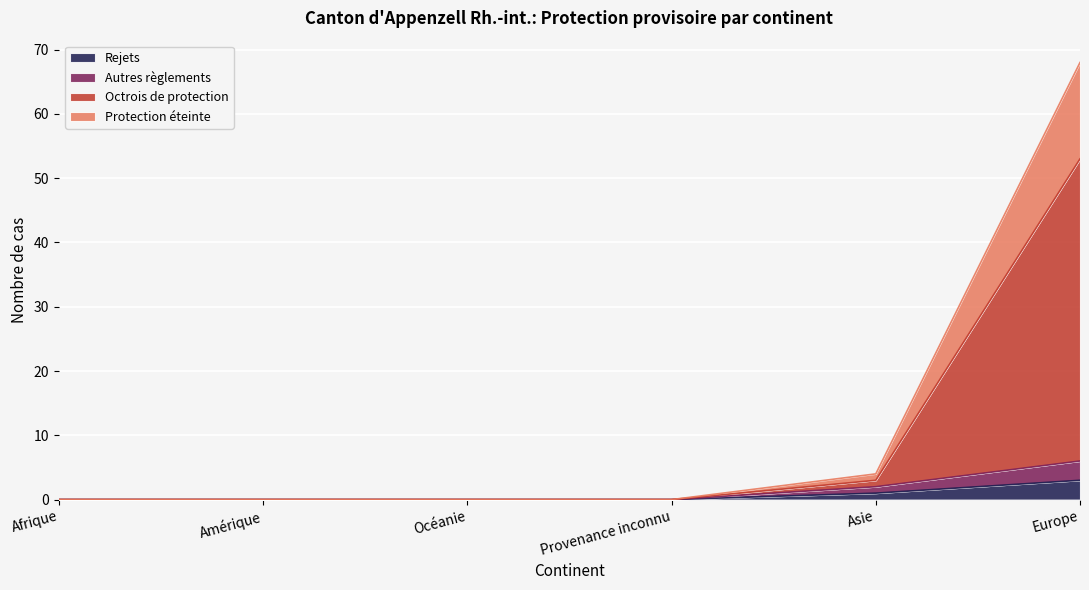

The Protection éteinte series shows 0 at Afrique. True or false?

True